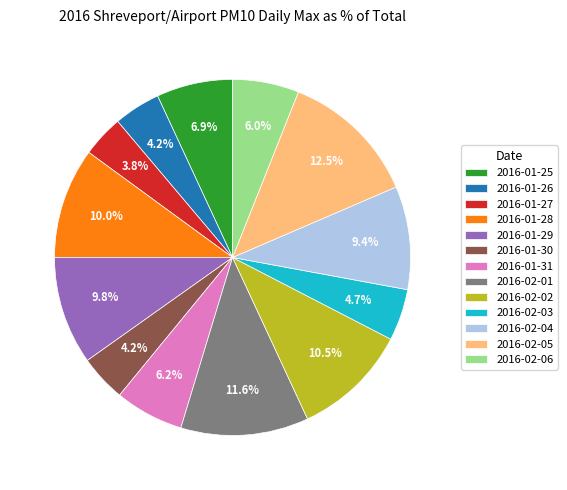

To the nearest percent, what is the combined percentage of 2016-01-31 and 2016-01-27?

10%